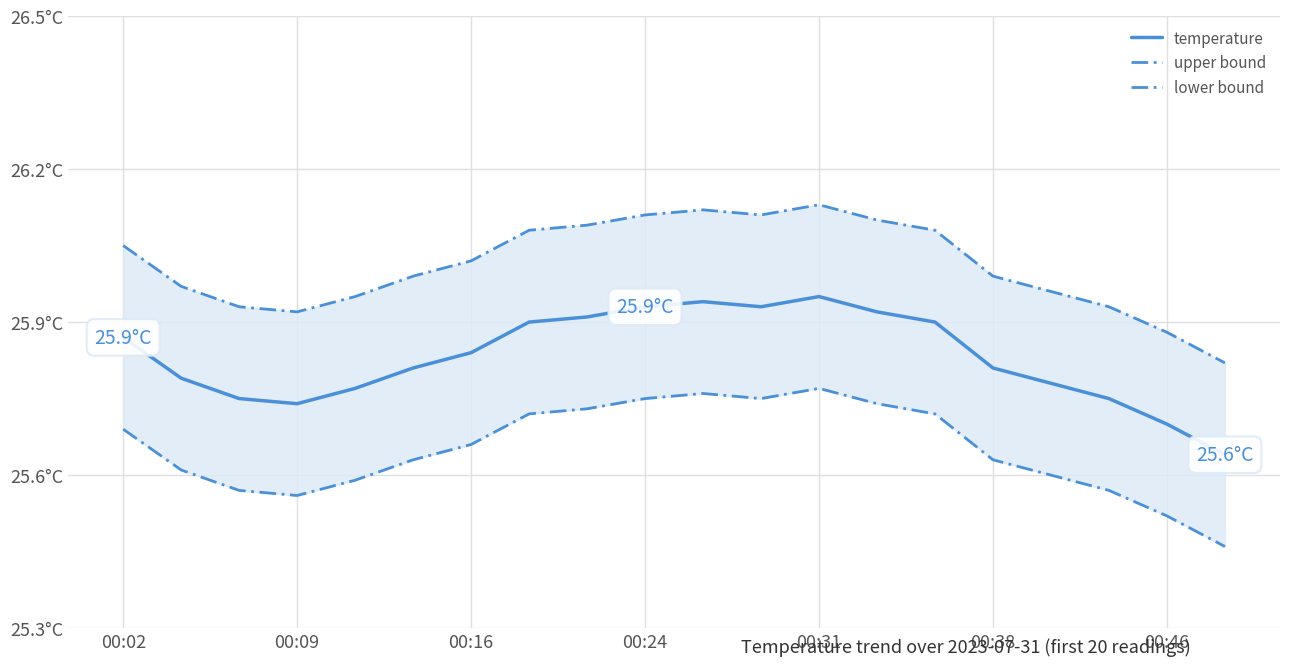

Does the chart display data point markers on the line(s)?

No